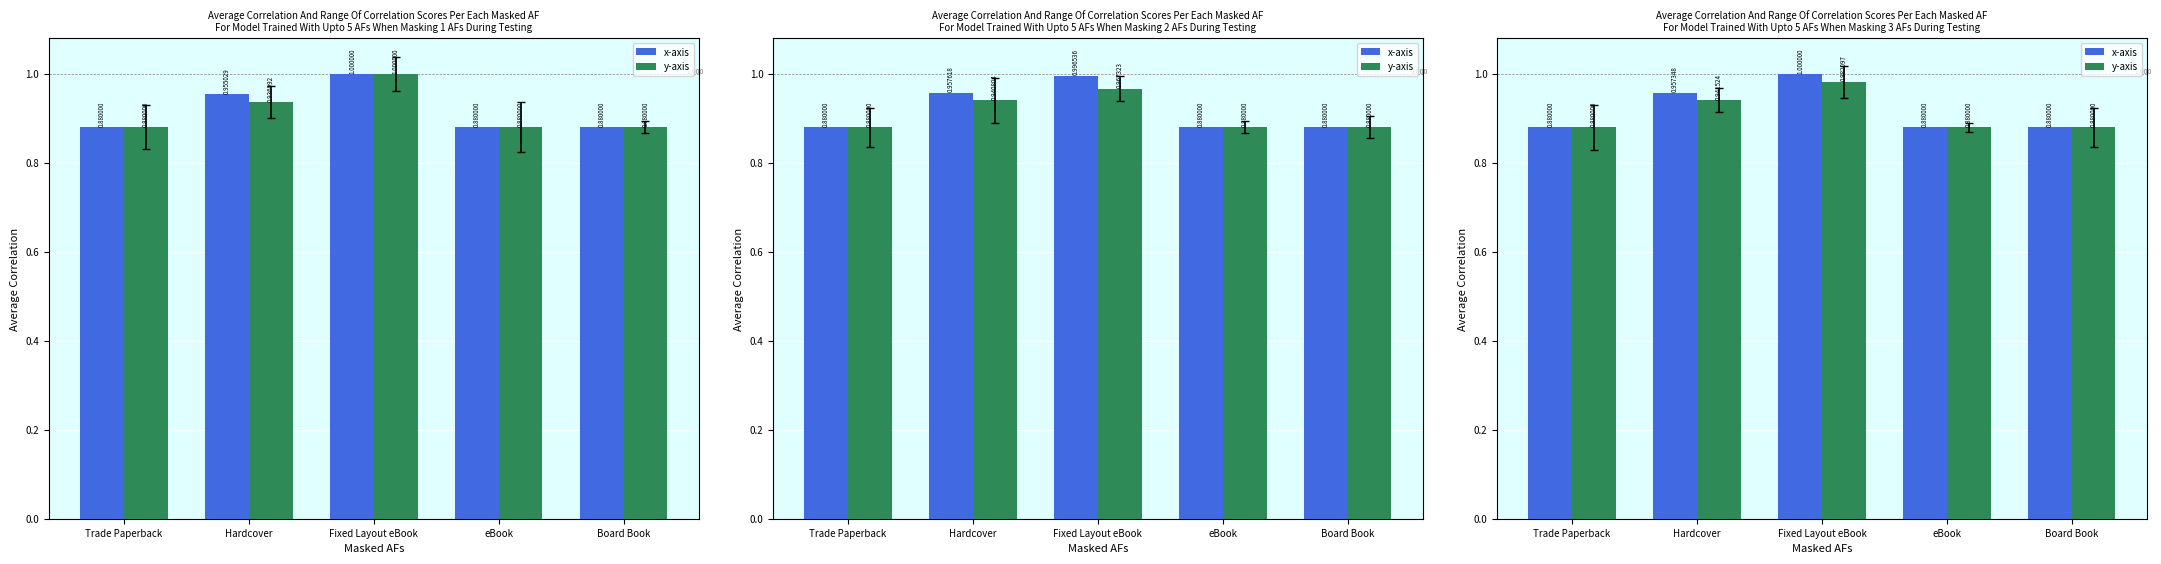

The x-axis series shows 0.4 at eBook. True or false?

False